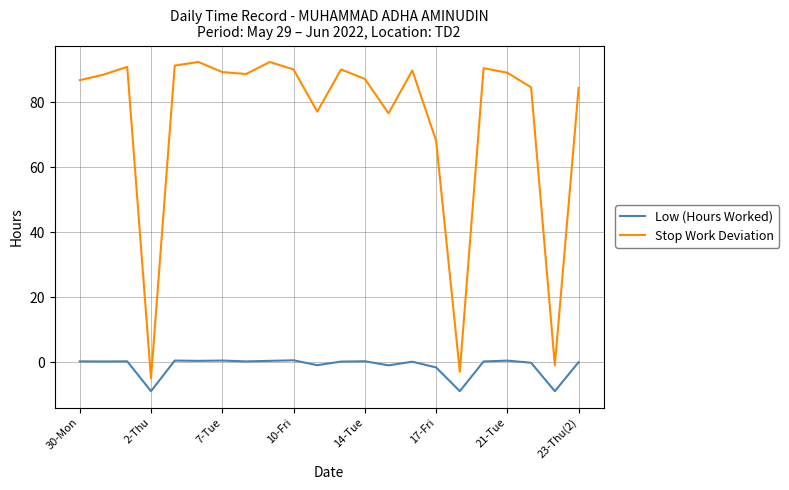

Count the number of categories in the chart.

22